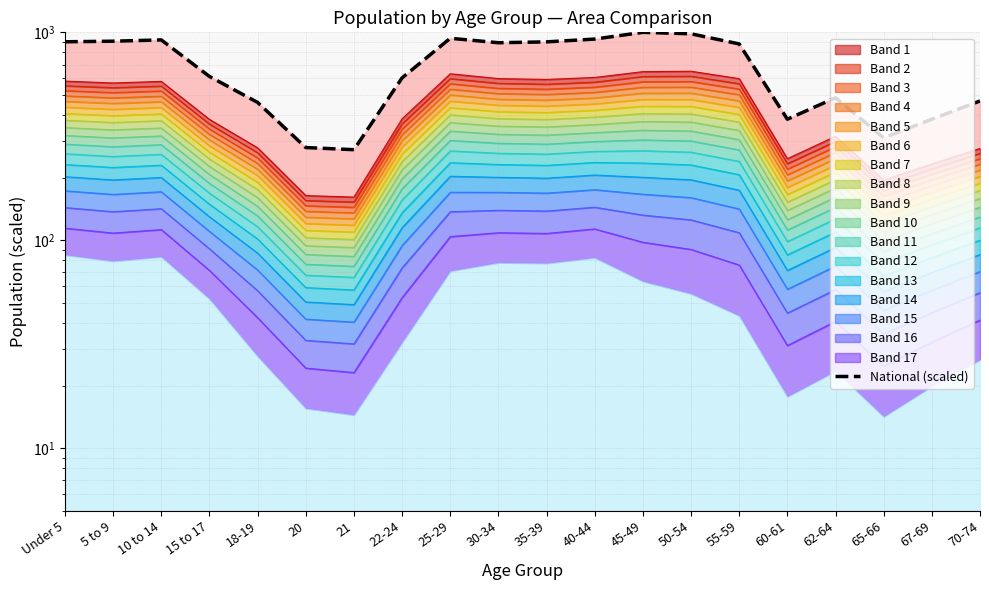

How many data points does each series have?

20